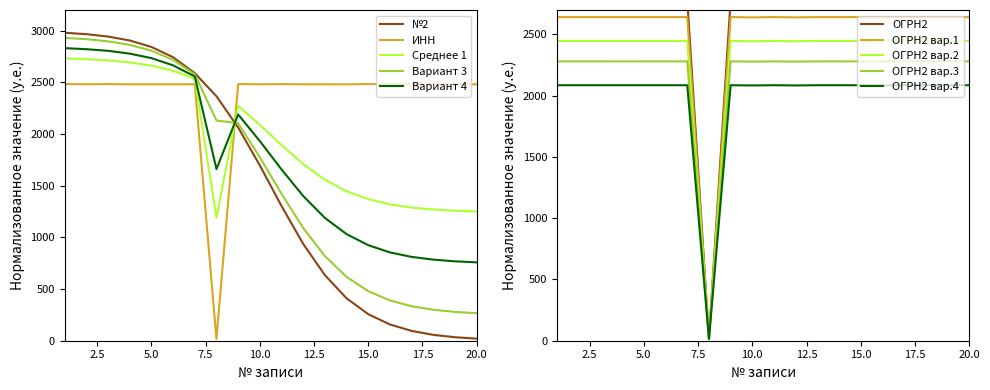

True or false: Вариант 3 and ИНН intersect in this chart.

True